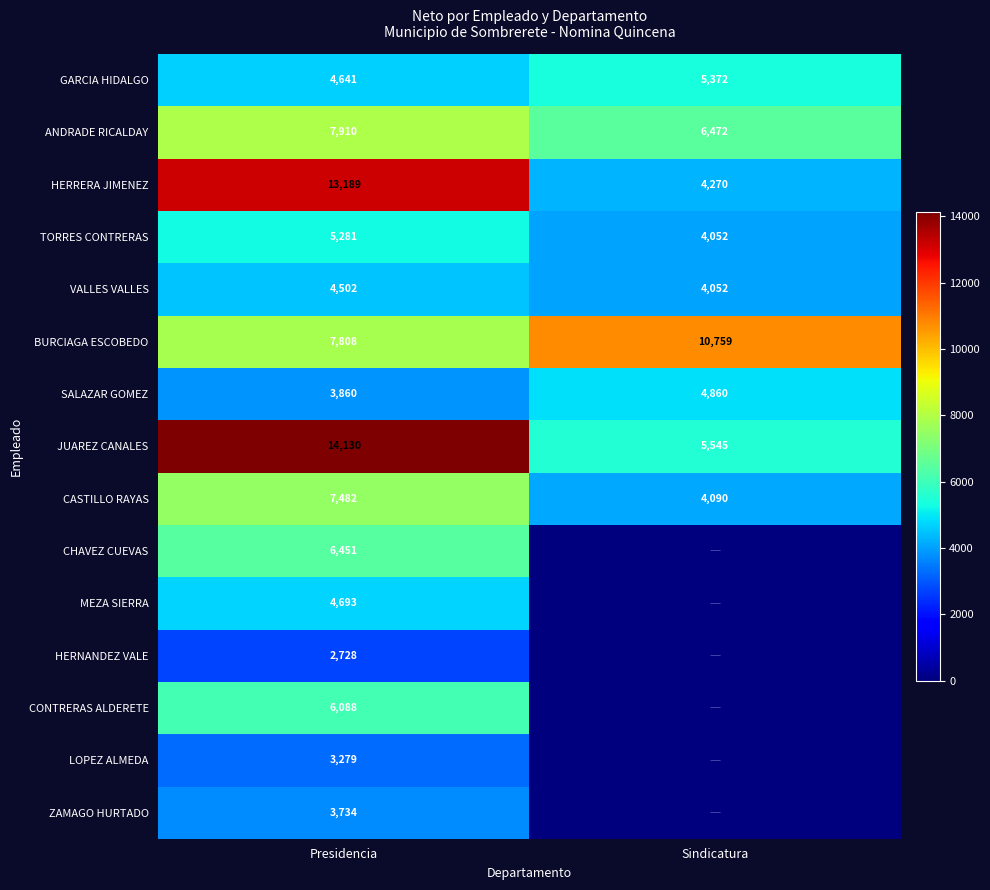

Is it true that JUAREZ CANALES equals 3642.5 at Sindicatura?

False